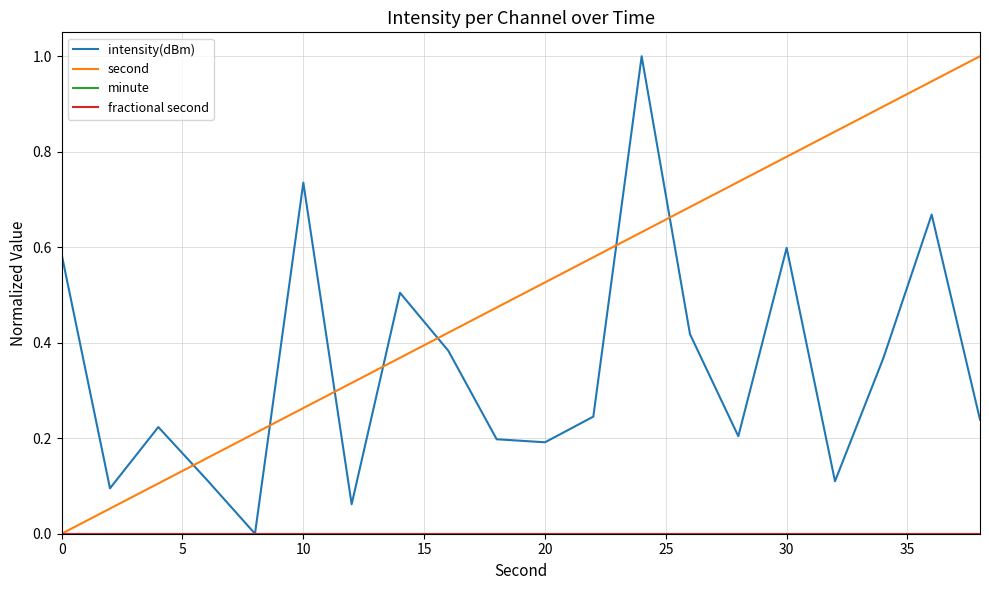

Does the chart display data point markers on the line(s)?

No